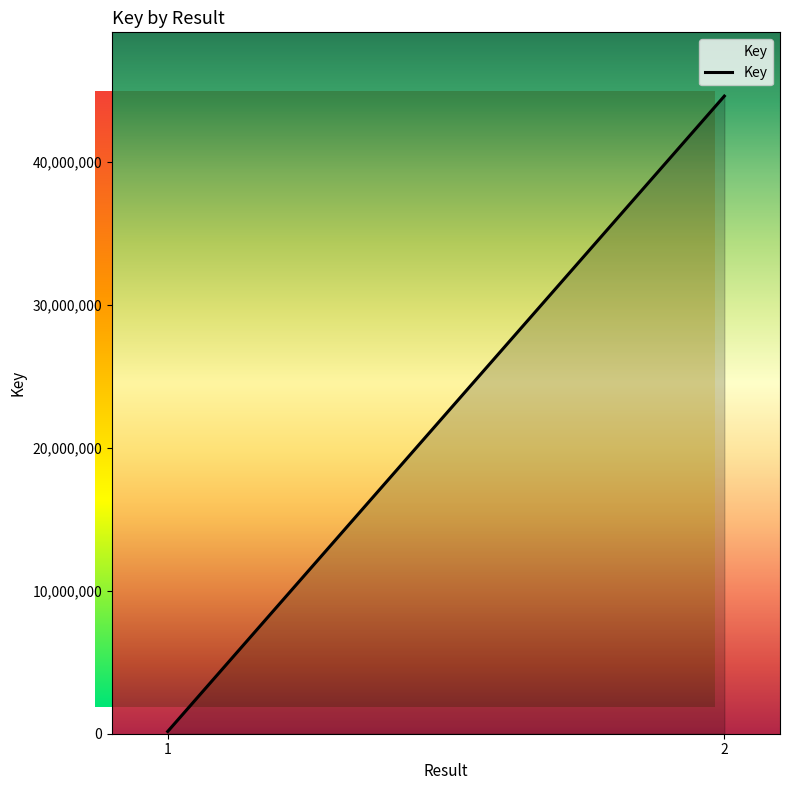

At which label is the value closest to 22381544?

1